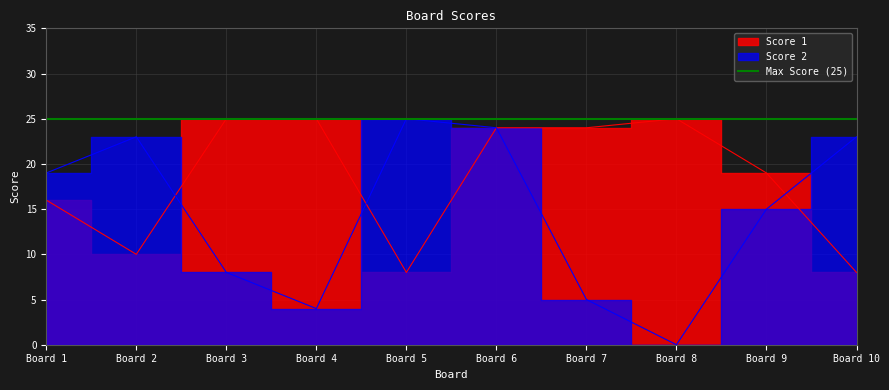

At how many categories does at least one series exceed 24?

4